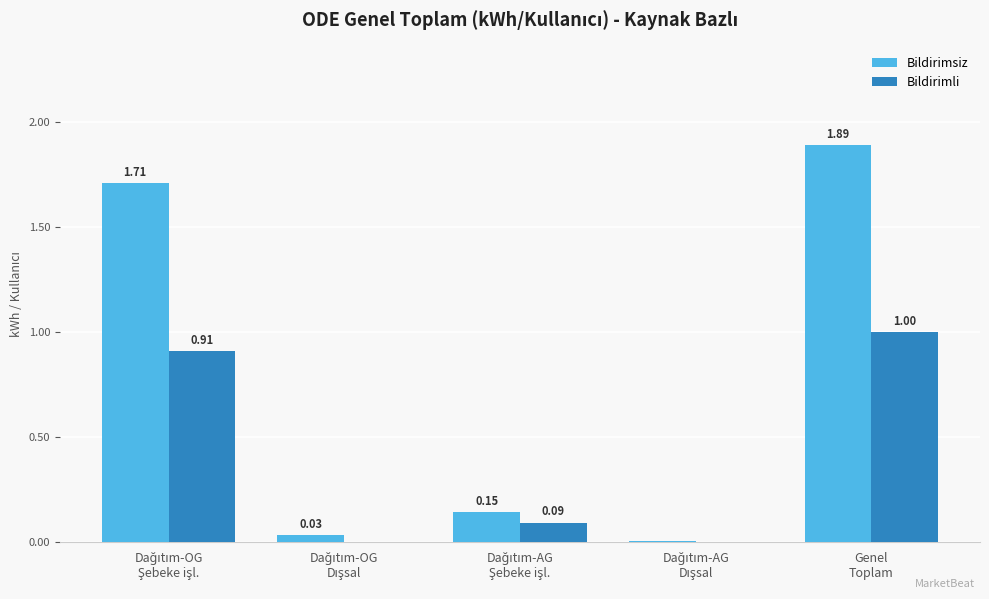

Are the bars horizontal?

No